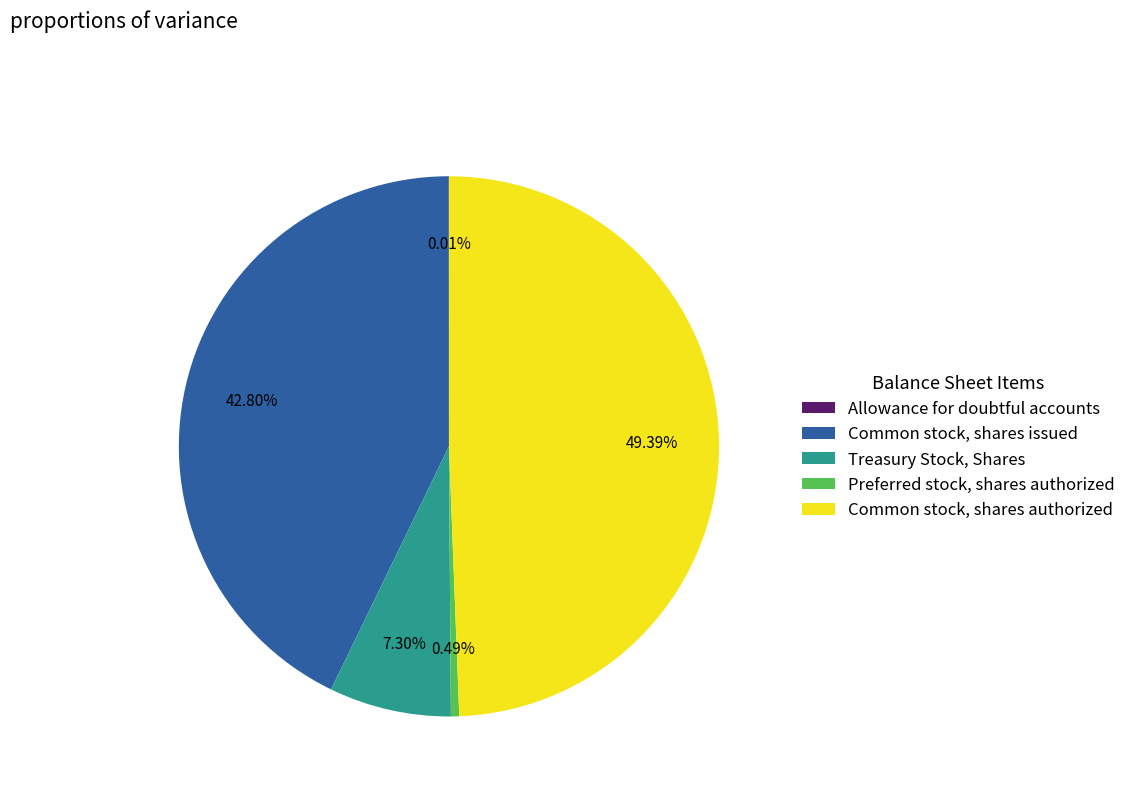

Is Treasury Stock, Shares the majority of the pie?

No